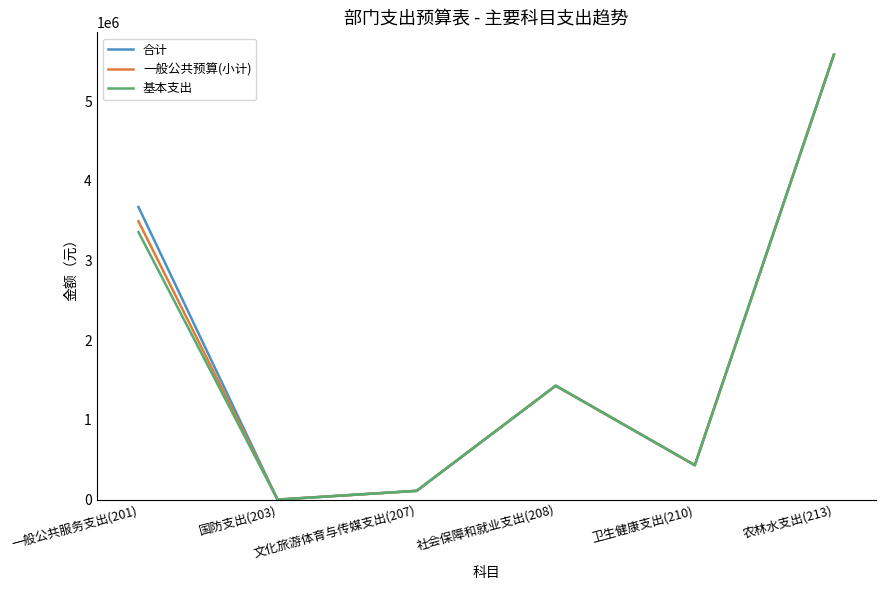

Reading left to right, transcribe all the data shown in this chart.

合计: 一般公共服务支出(201)=3672930.8	国防支出(203)=1000.0	文化旅游体育与传媒支出(207)=110529.7	社会保障和就业支出(208)=1430047.6	卫生健康支出(210)=432659.4	农林水支出(213)=5585131.9
一般公共预算(小计): 一般公共服务支出(201)=3492930.8	国防支出(203)=1000.0	文化旅游体育与传媒支出(207)=110529.7	社会保障和就业支出(208)=1430047.6	卫生健康支出(210)=432659.4	农林水支出(213)=5585131.9
基本支出: 一般公共服务支出(201)=3357750.8	国防支出(203)=0.0	文化旅游体育与传媒支出(207)=110529.7	社会保障和就业支出(208)=1430047.6	卫生健康支出(210)=432659.4	农林水支出(213)=5585131.9